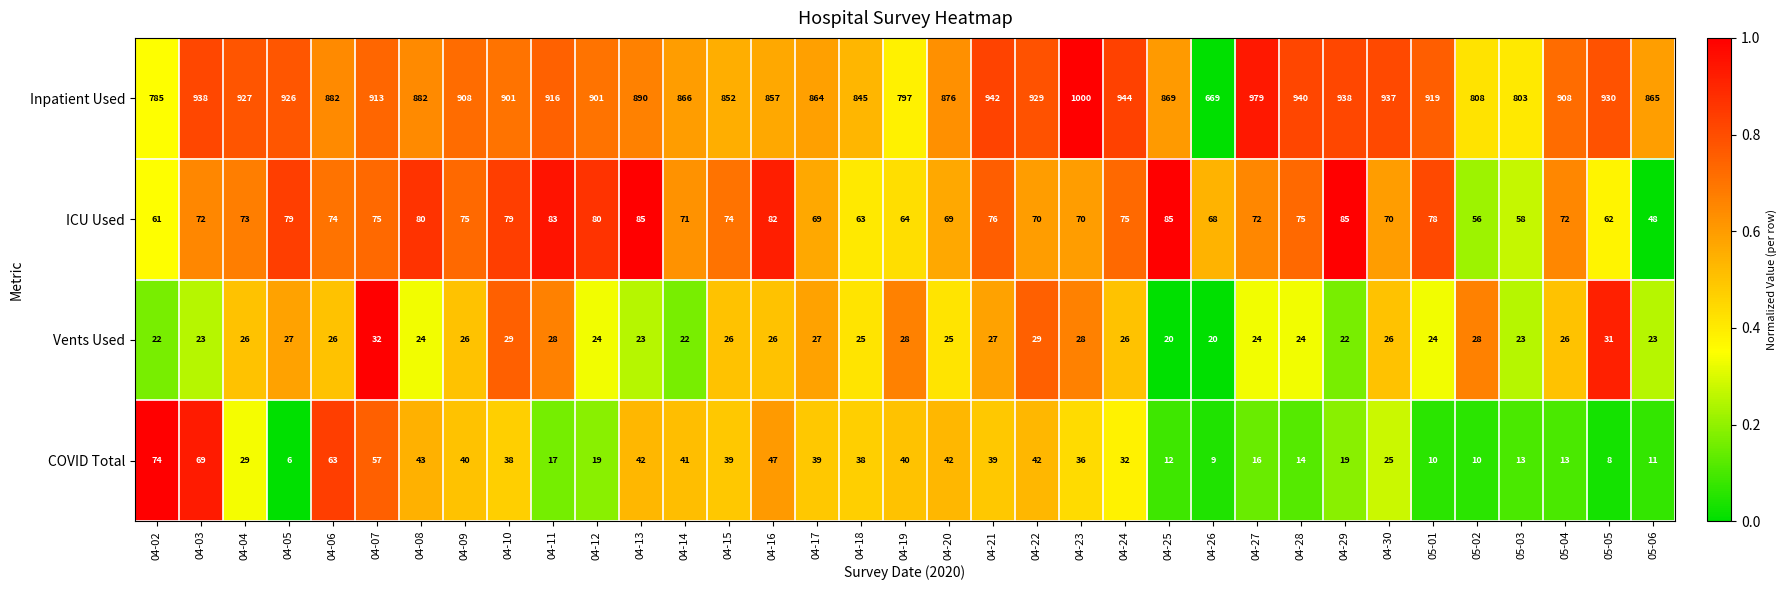

At which category is the sum across all series the highest?

04-23